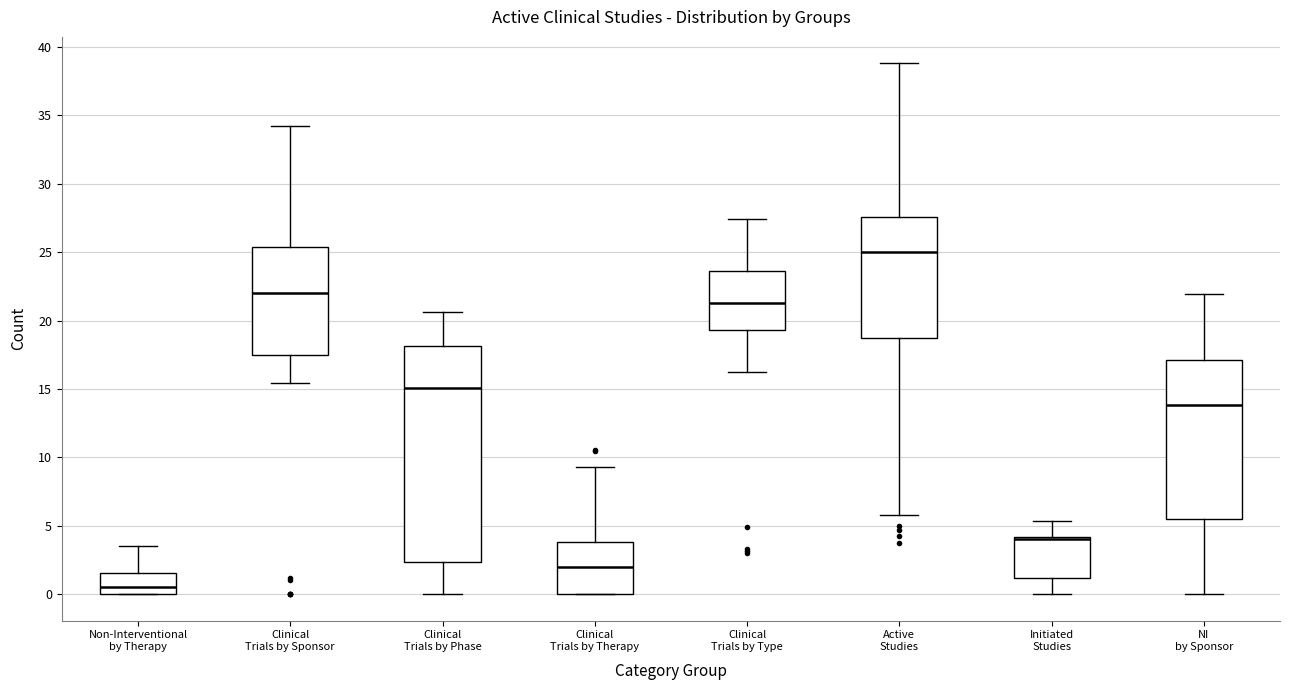

Which box is the tallest, from its lower edge to its upper edge?

Clinical Trials by Phase